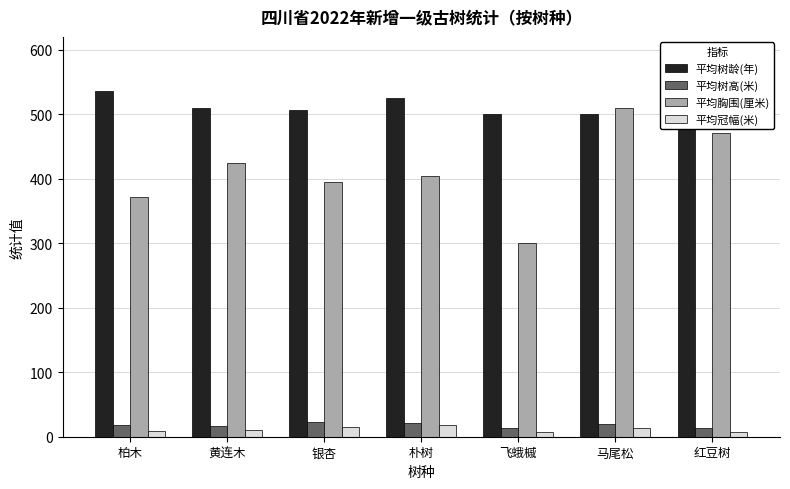

The value of 平均树龄(年) at 黄连木 is 510.0. True or false?

True